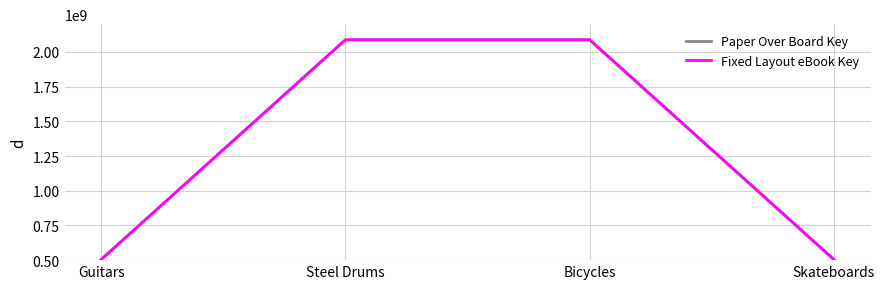

What is the value of the Paper Over Board Key point at the 1st from the left?

504413149